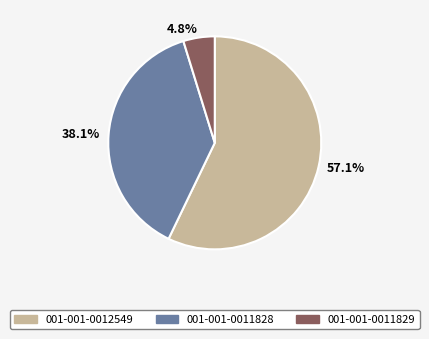

To the nearest percent, what is the difference between the largest and smallest slice percentages?

52%